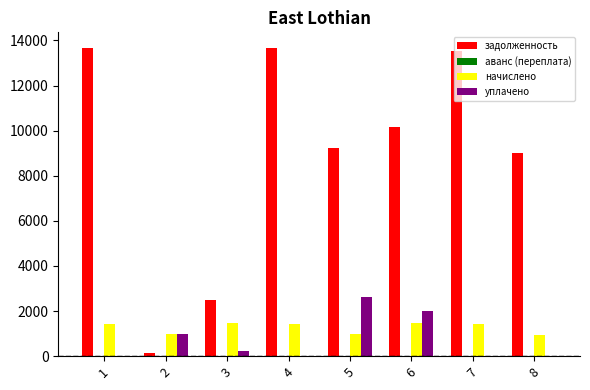

What is the spread (max minus min) of values at 7?

13548.6